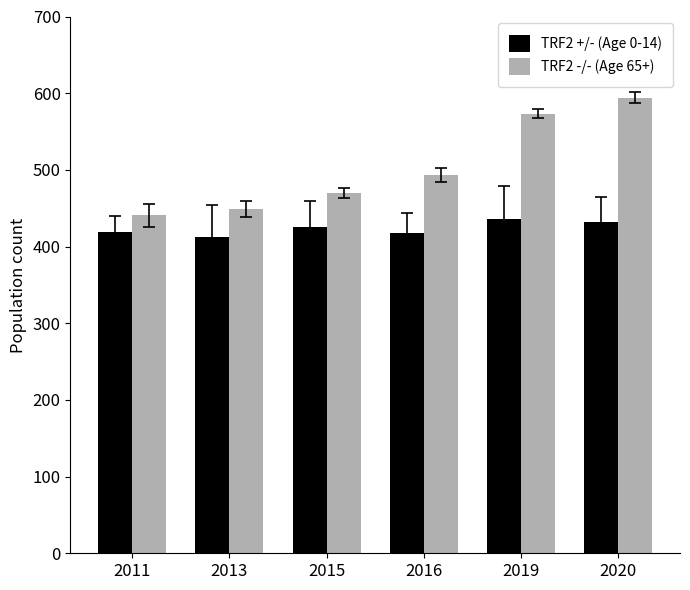

Which label corresponds to the largest value in the chart?

2020